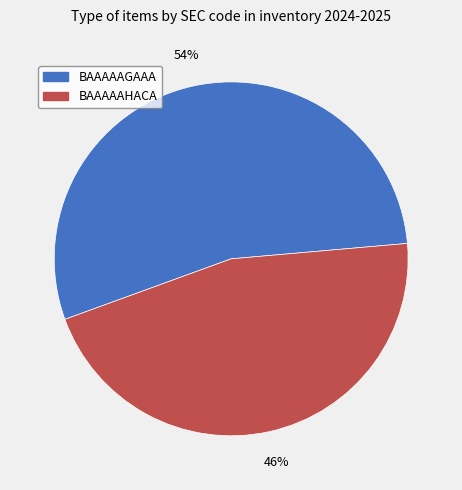

To the nearest percent, what portion does BAAAAAHACA represent?

46%